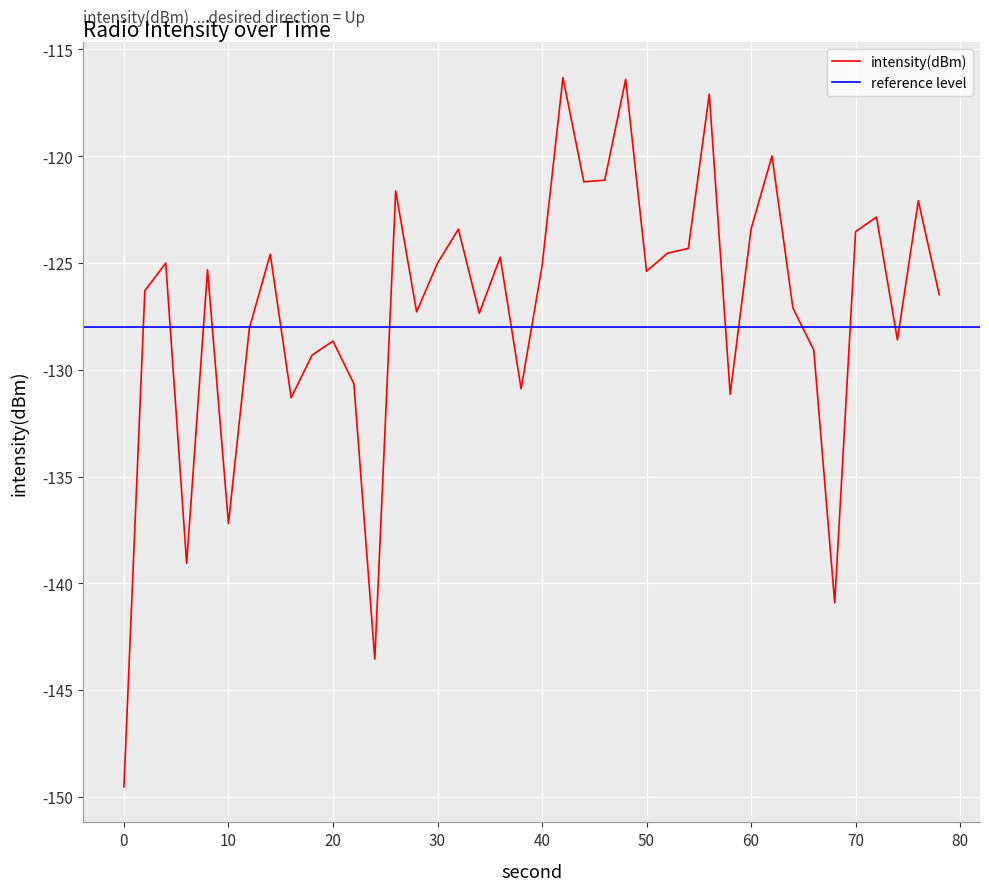

What is the sum of all values?

-5085.5